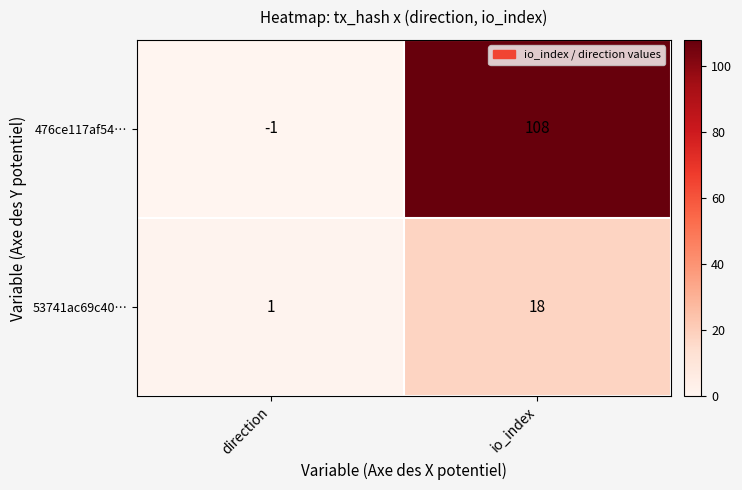

Which series has the widest spread of values?

476ce117af54…